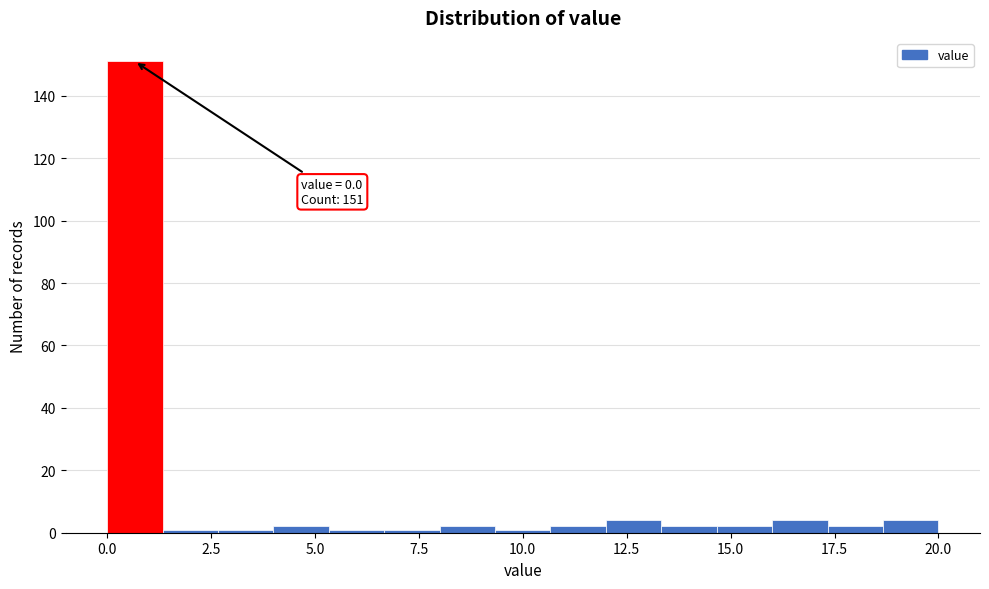

Read against the x-axis, roughly where is the centre of the tallest bar?

0.5